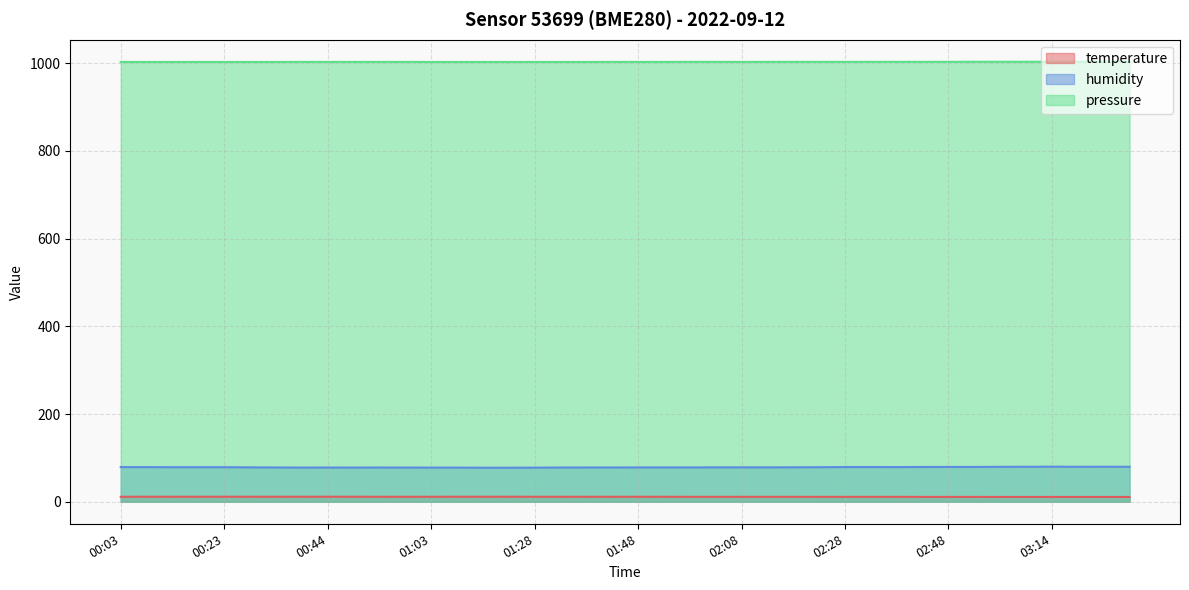

Which has a higher value, 01:43 or 02:04?

01:43